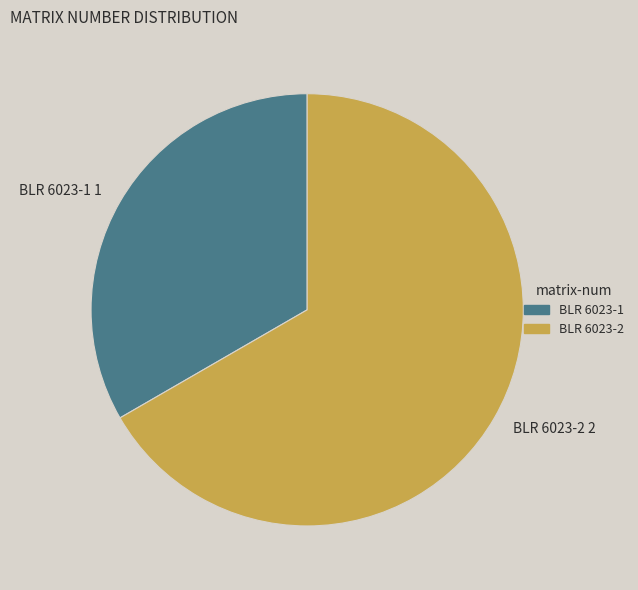

Which category has the smallest portion of the pie?

BLR 6023-1